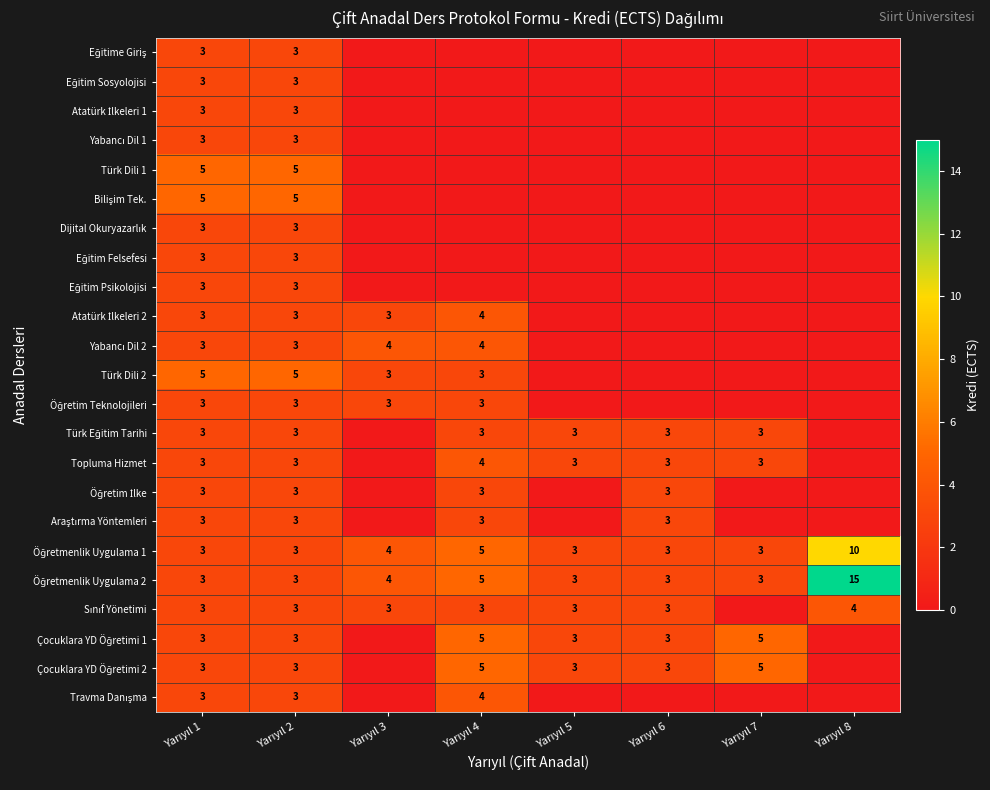

What is the maximum value shown in the chart?

15